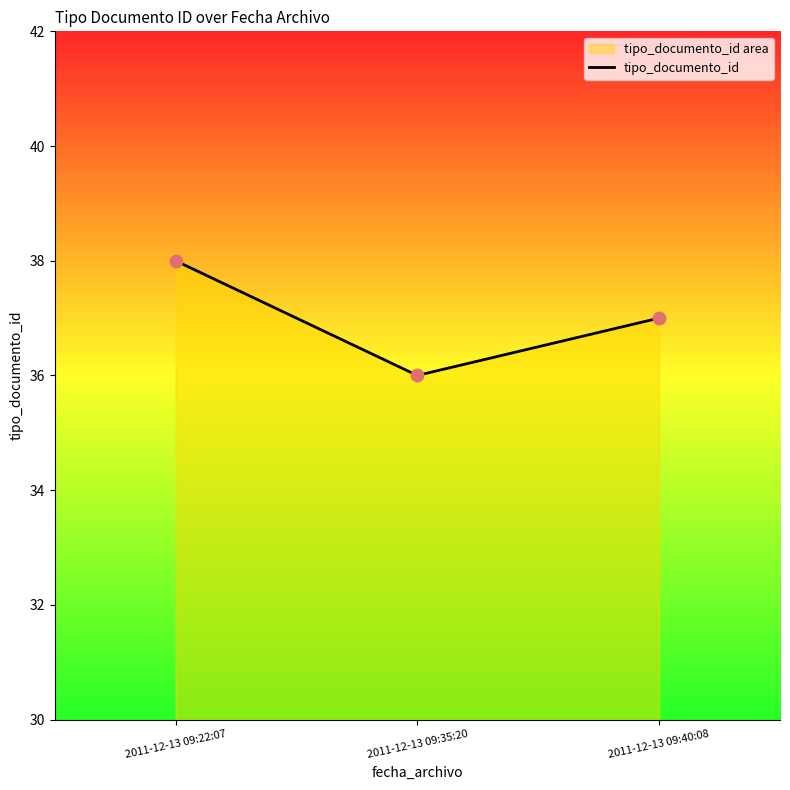

What is the ratio of the value at 2011-12-13 09:35:20 to the value at 2011-12-13 09:22:07?

0.9